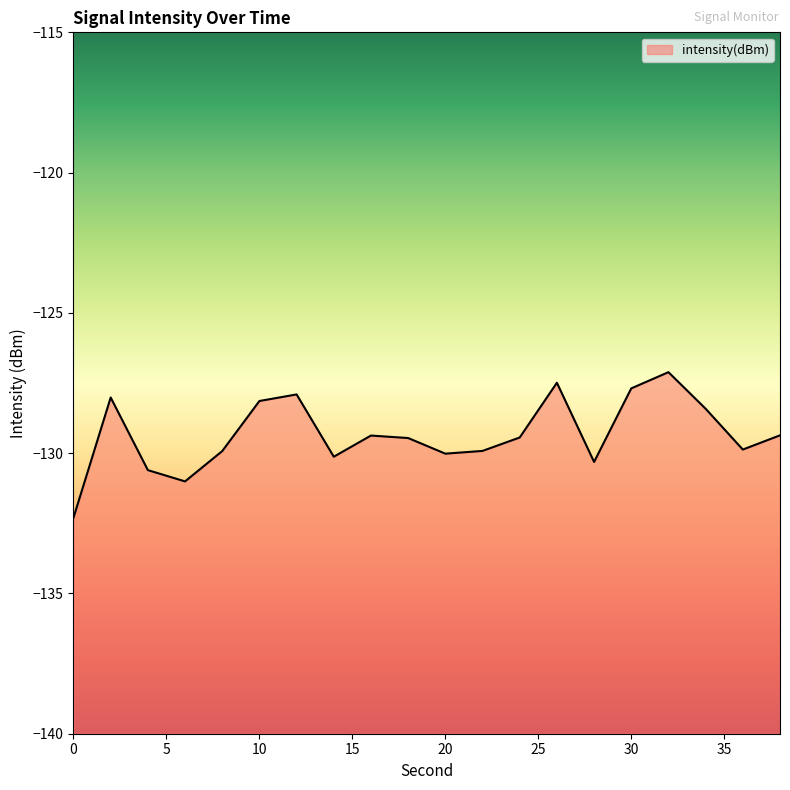

Reading right to left, extract all data points from this chart.

38=-129.4	36=-129.9	34=-128.4	32=-127.1	30=-127.7	28=-130.3	26=-127.5	24=-129.4	22=-129.9	20=-130.0	18=-129.5	16=-129.4	14=-130.1	12=-127.9	10=-128.1	8=-129.9	6=-131.0	4=-130.6	2=-128.0	0=-132.3